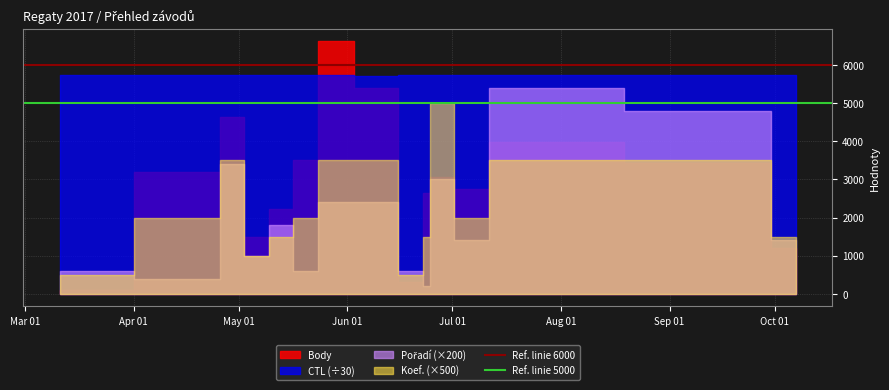

True or false: Ref. linie 5000 has a value of 1854 at Apr 01.

False